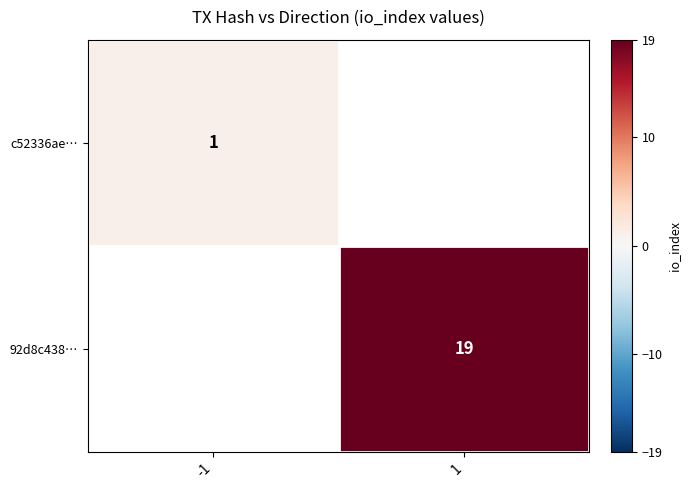

True or false: c52336ae… has a value of 1 at -1.

True